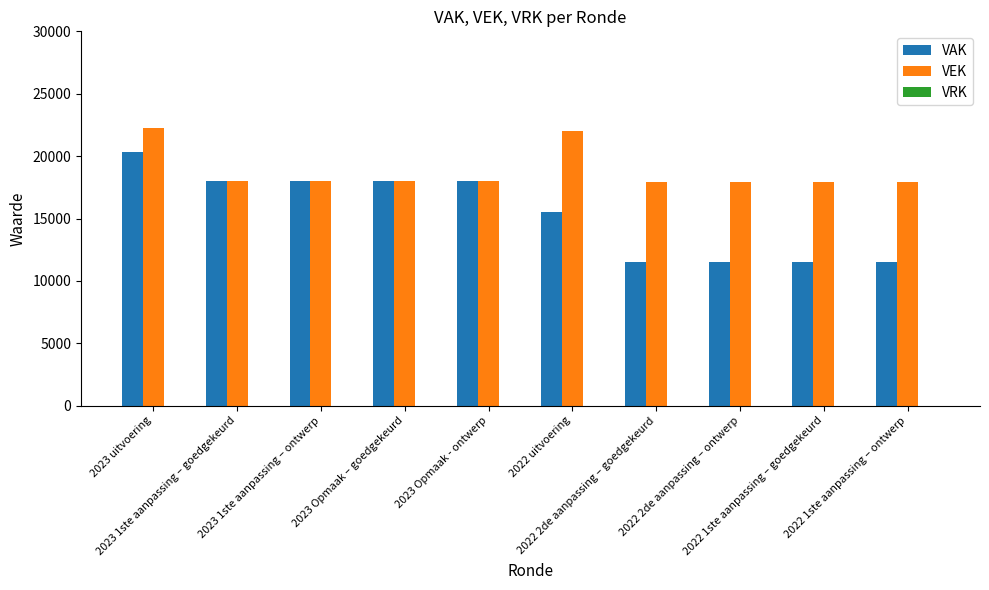

Count the number of categories in the chart.

10